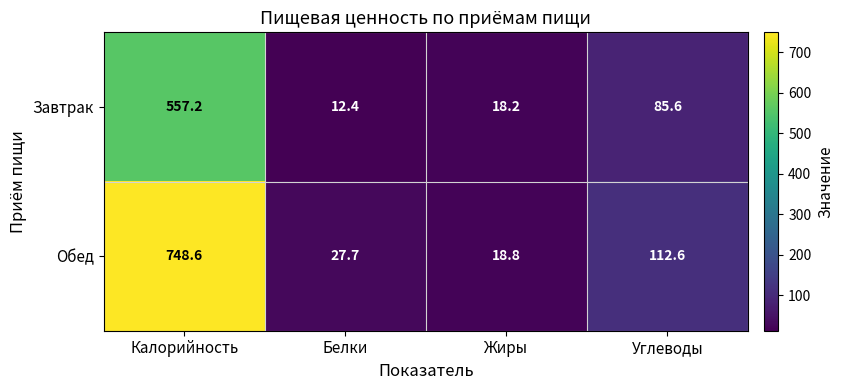

The value of Обед at Углеводы is 69.8. True or false?

False